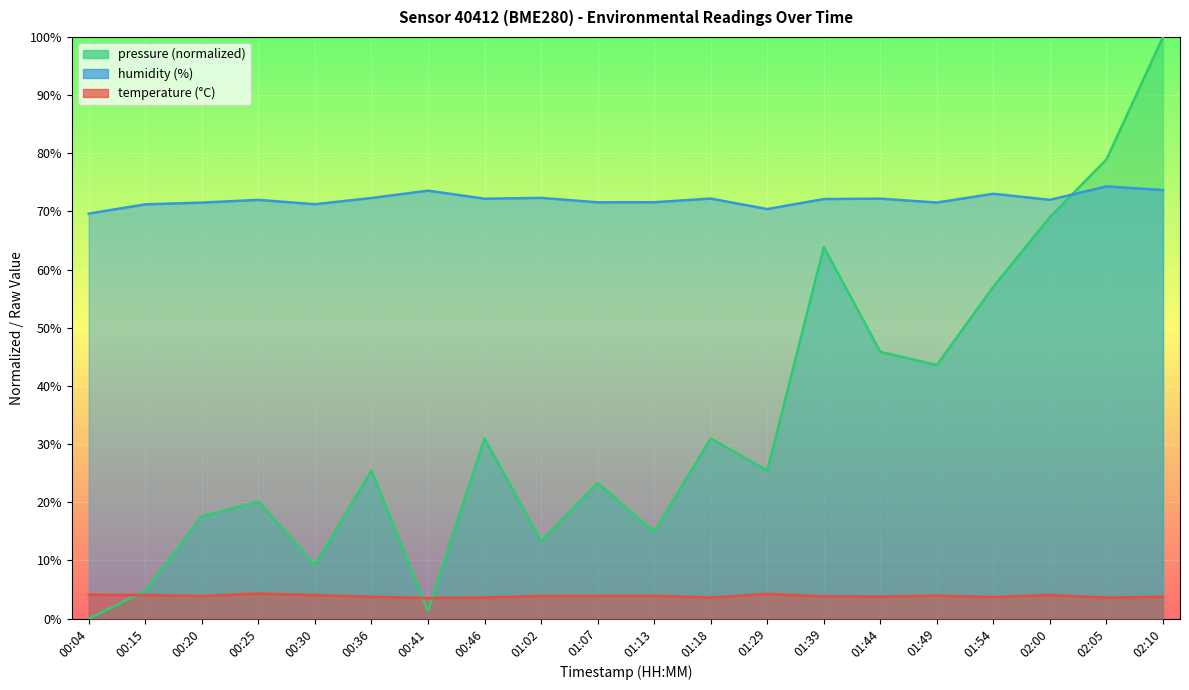

How many data points in humidity are less than 72?

9